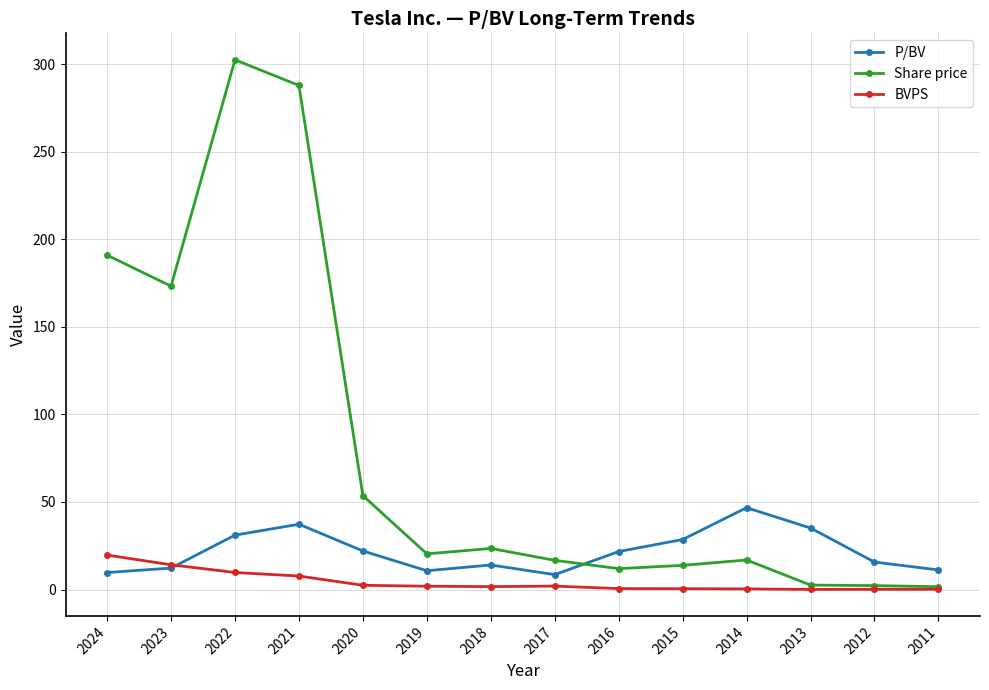

Rank the series by their average value, from lowest to highest.

BVPS, P/BV, Share price